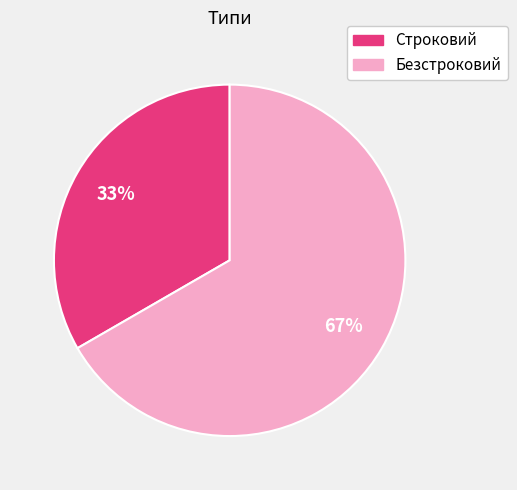

How many slices are in this pie chart?

2